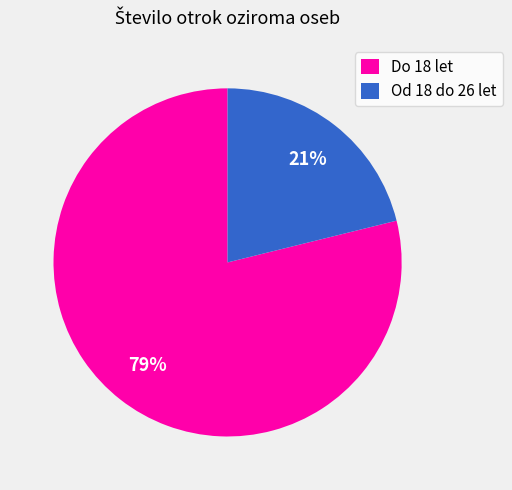

Does Od 18 do 26 let represent more than half of the total?

No